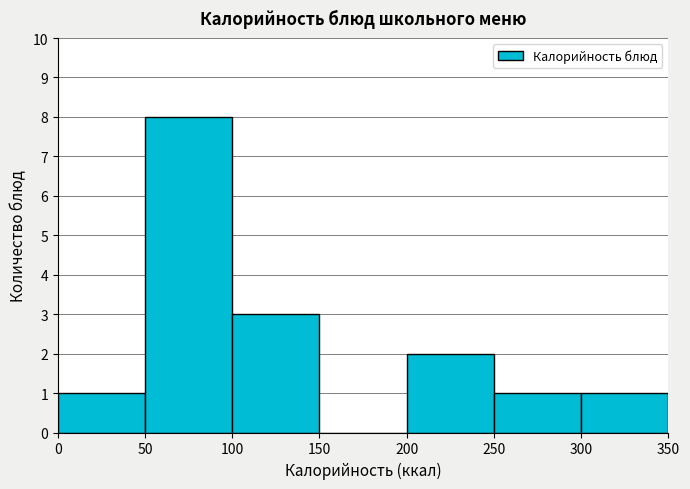

Reading left to right, list every bar in this chart as the range it spans on the x-axis followed by its height. The values are not printed on the chart, so give them approximately, as read against the axis.

0 to 50: 1
50 to 100: 8
100 to 150: 3
150 to 200: 0
200 to 250: 2
250 to 300: 1
300 to 350: 1